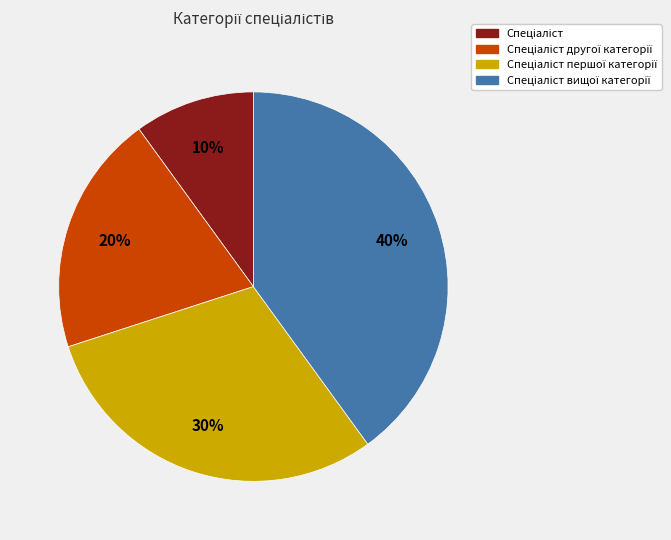

To the nearest percent, what is the average slice percentage?

25%